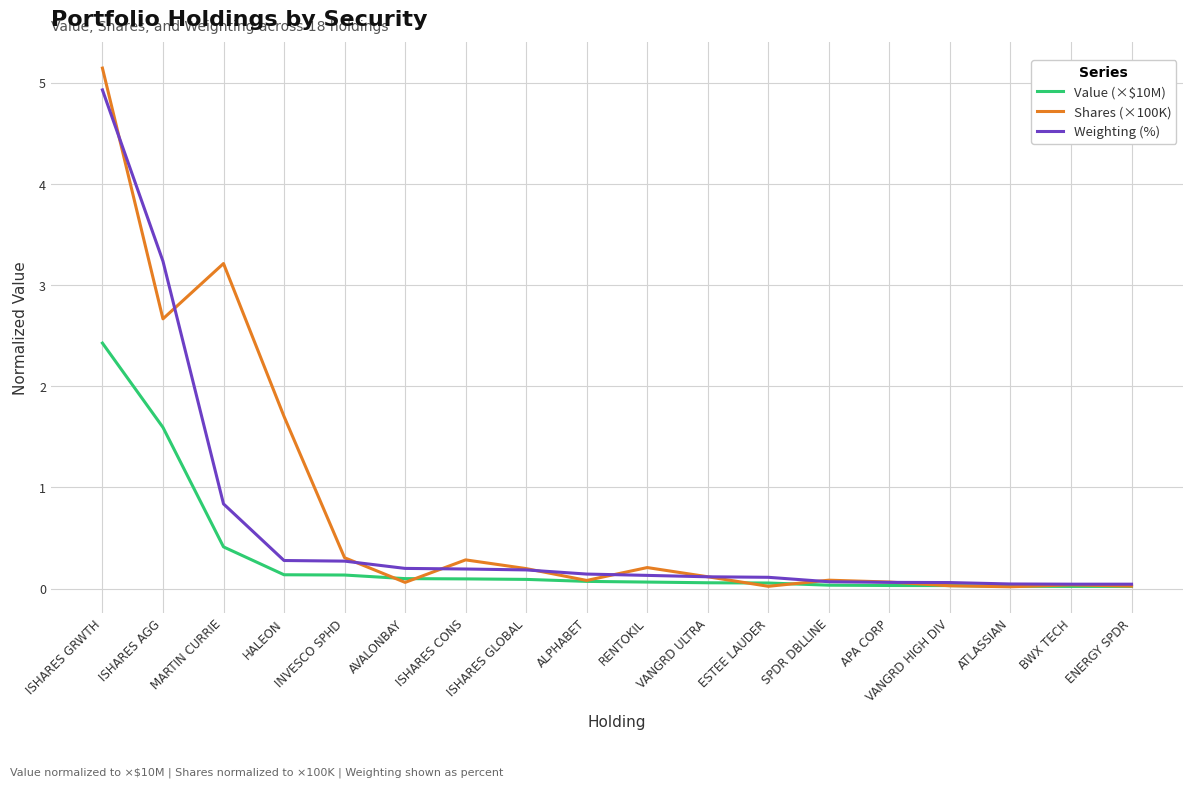

What is the average value of the Value (×$10M) series?

0.3